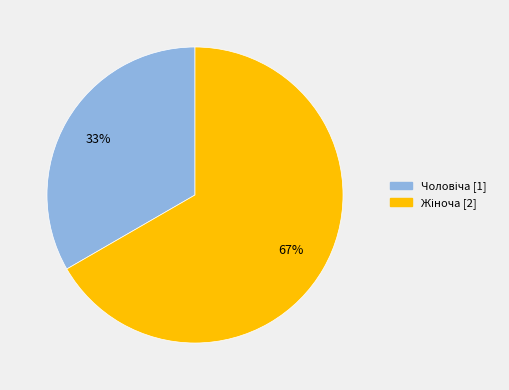

Does any single category account for the majority?

Yes